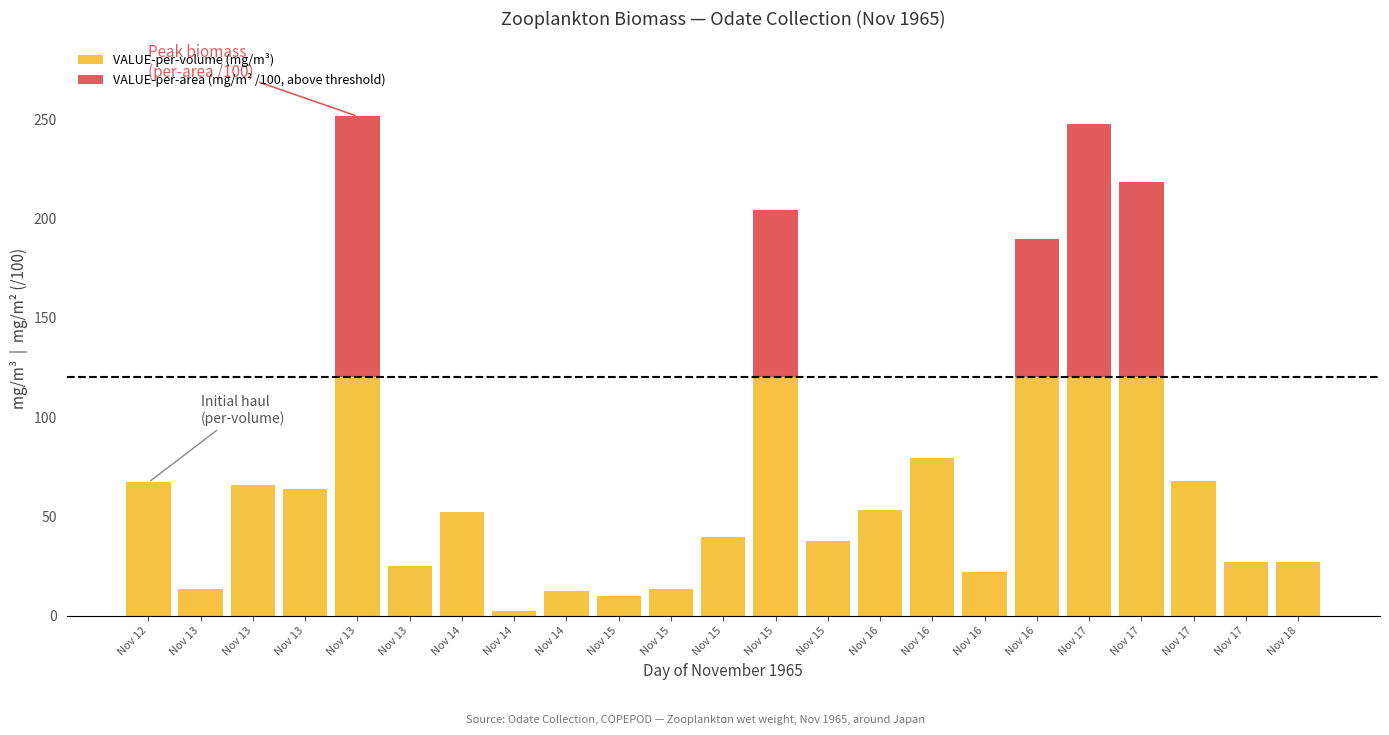

The value of VALUE-per-area (mg/m² /100, above threshold) at Nov 15 is 84.4. True or false?

True